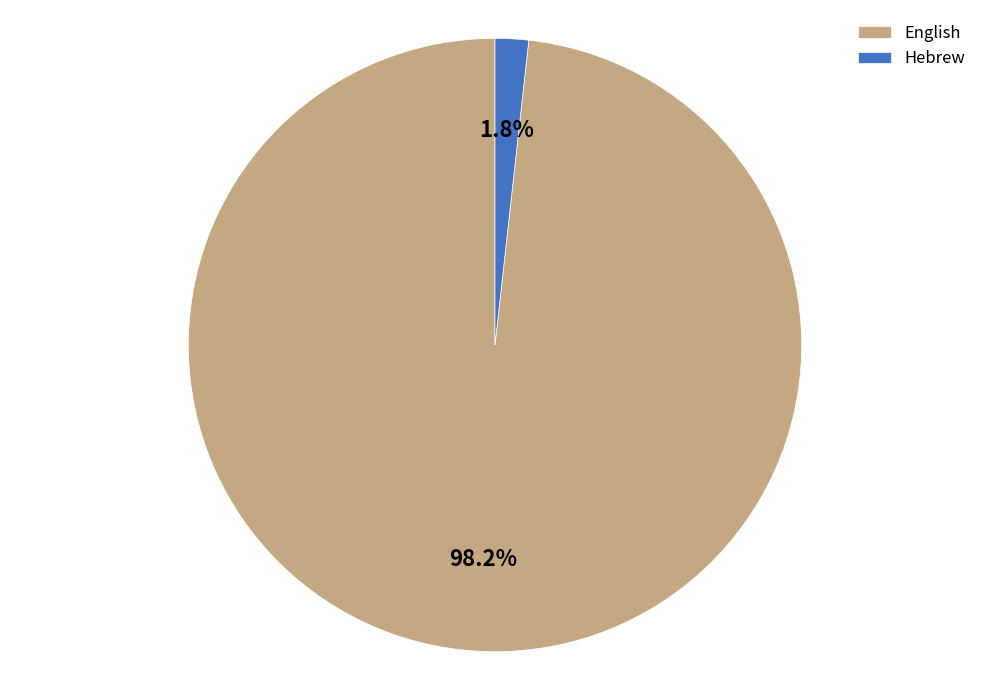

Is it true that Hebrew is 2% of the pie?

True